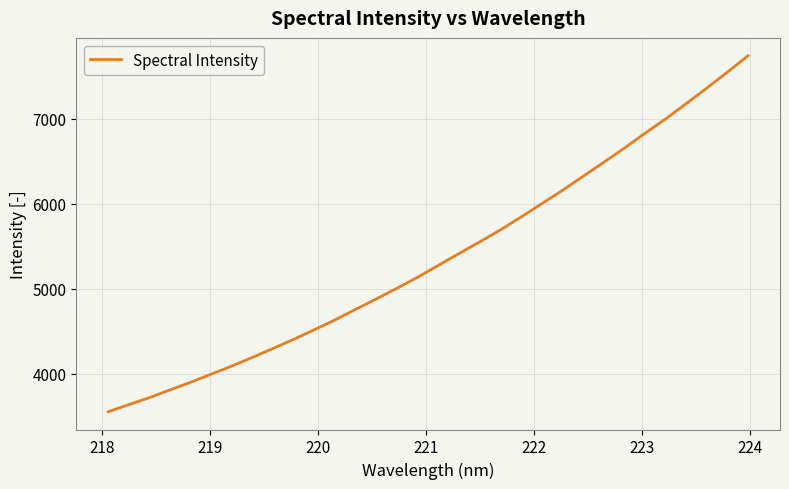

What is the greatest value displayed?

7744.5